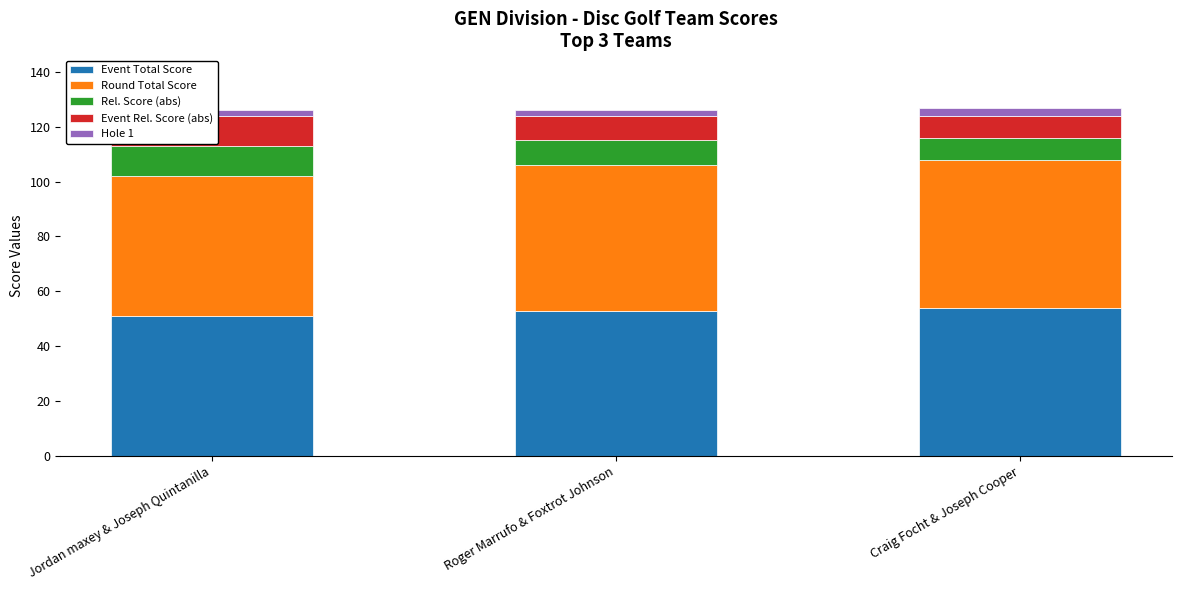

Where is Event Rel. Score (abs) nearest to the value 9?

Roger Marrufo & Foxtrot Johnson